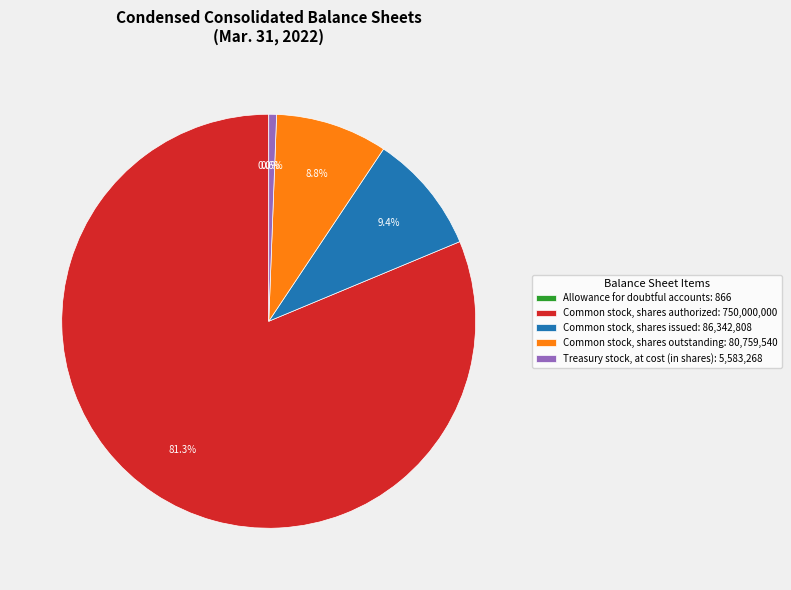

What is the largest slice in the pie chart?

Common stock, shares authorized